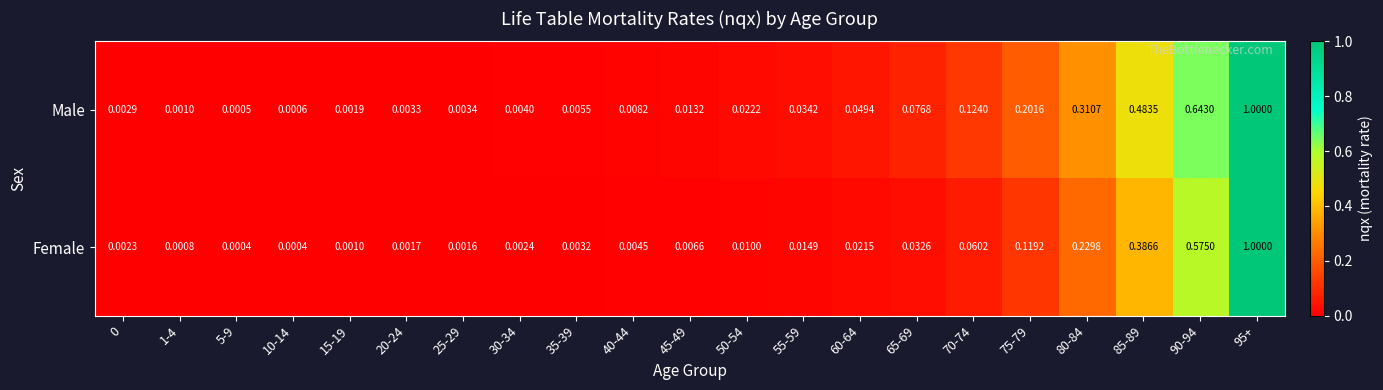

Rank the series by their average value, from lowest to highest.

Female, Male